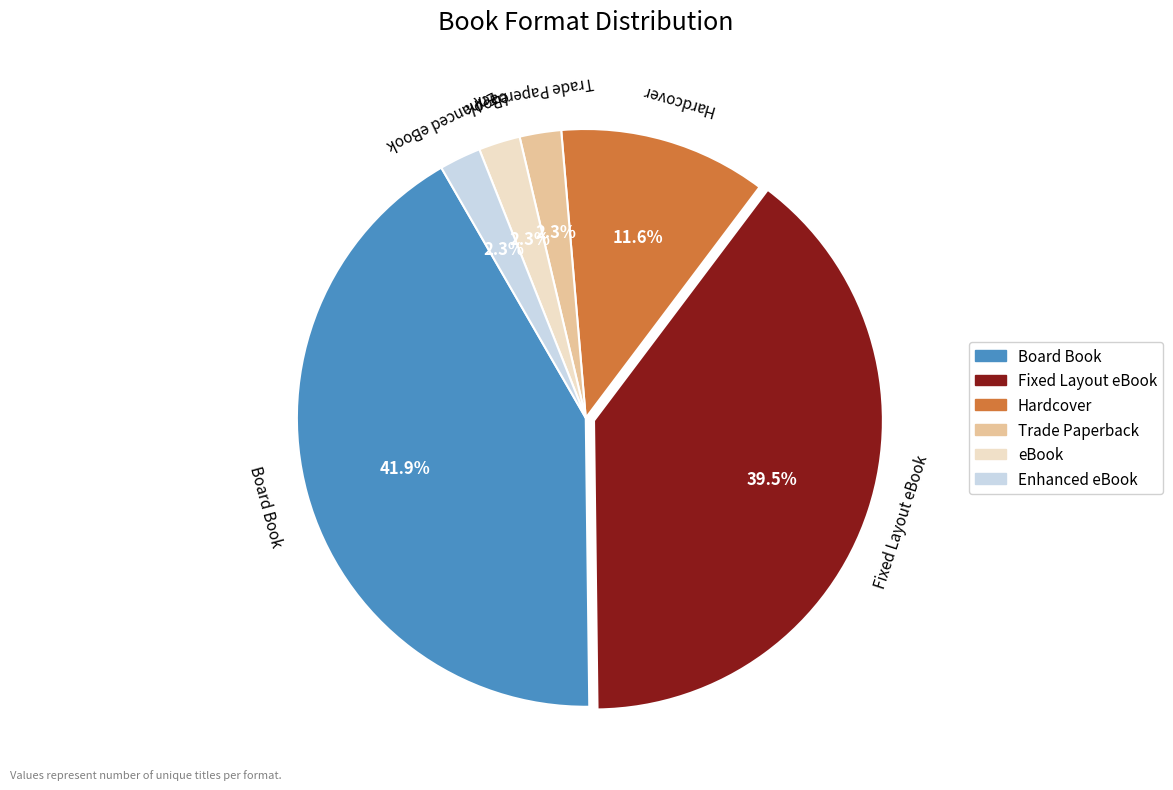

What percentage is the eBook slice, to the nearest percent?

2%